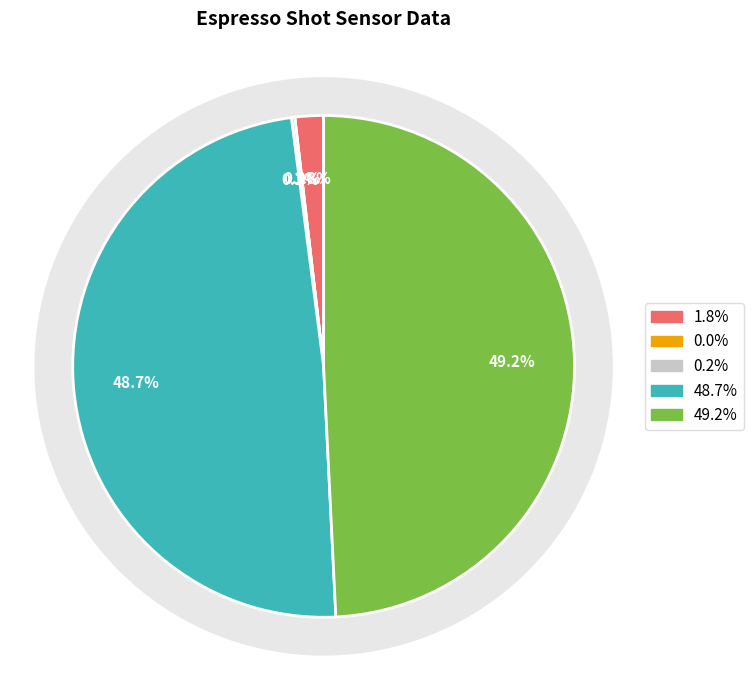

Is there a majority slice in this chart?

No